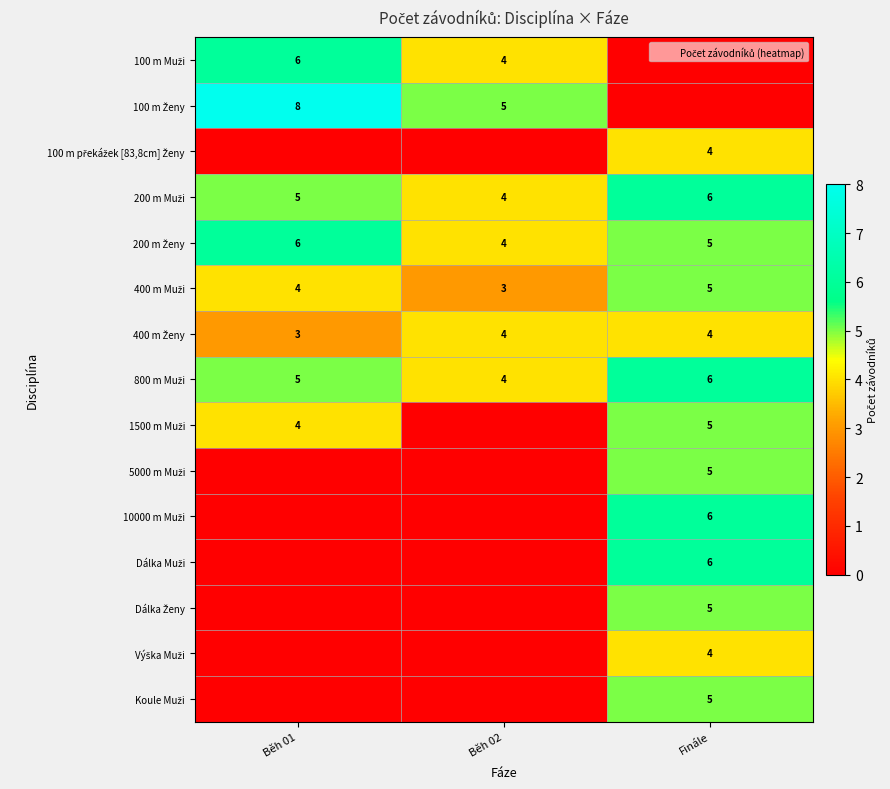

How many values in the 100 m Muži series are below 4?

1